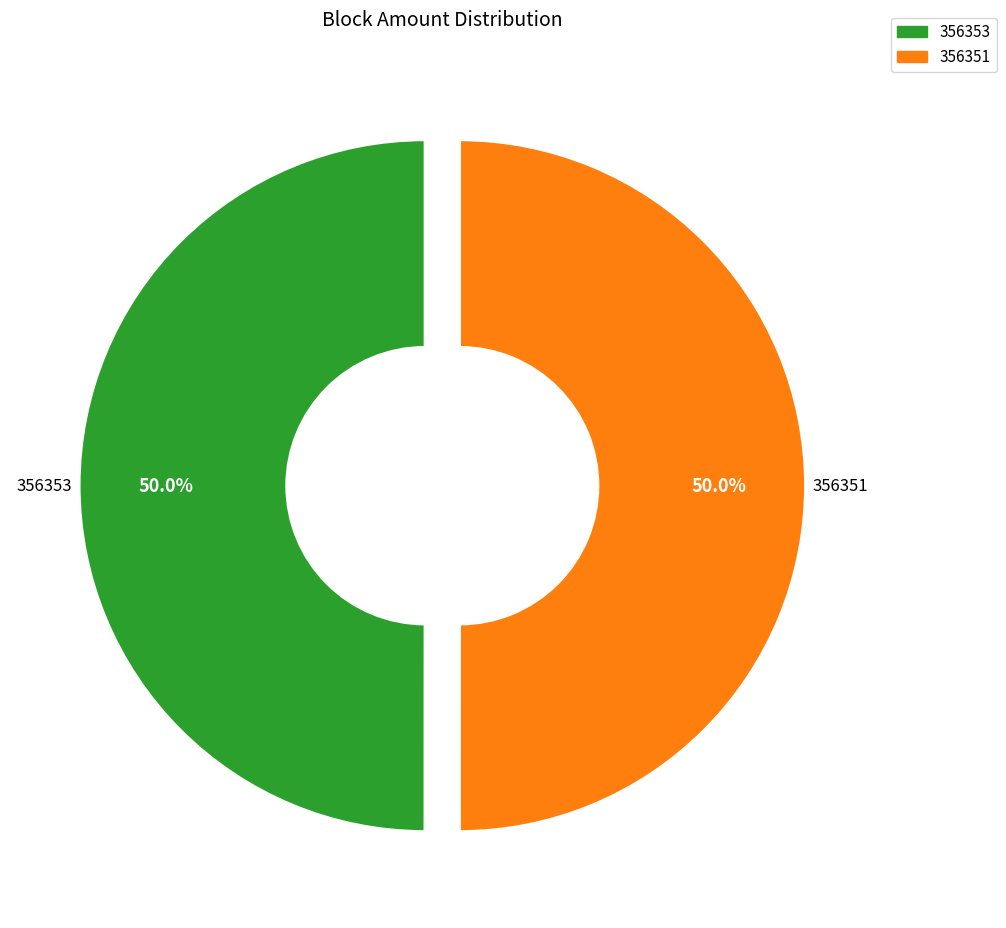

To the nearest percent, what is the difference between the largest and smallest slice percentages?

0%